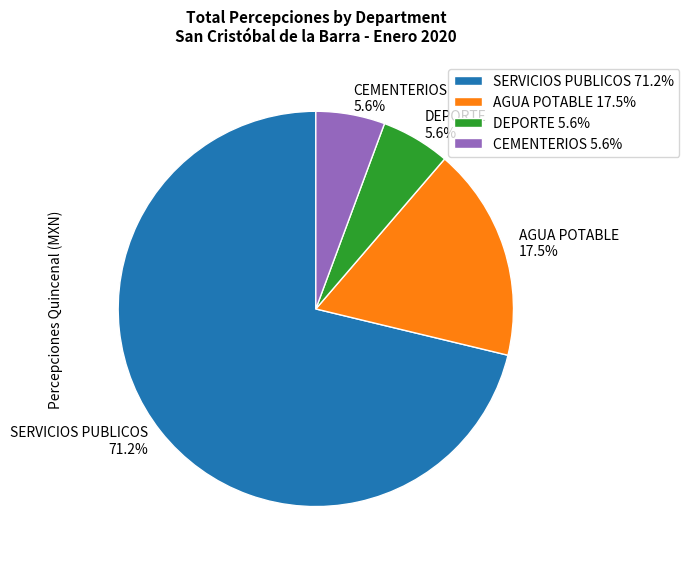

To the nearest percent, what is the difference between the AGUA POTABLE and DEPORTE slice percentages?

12%